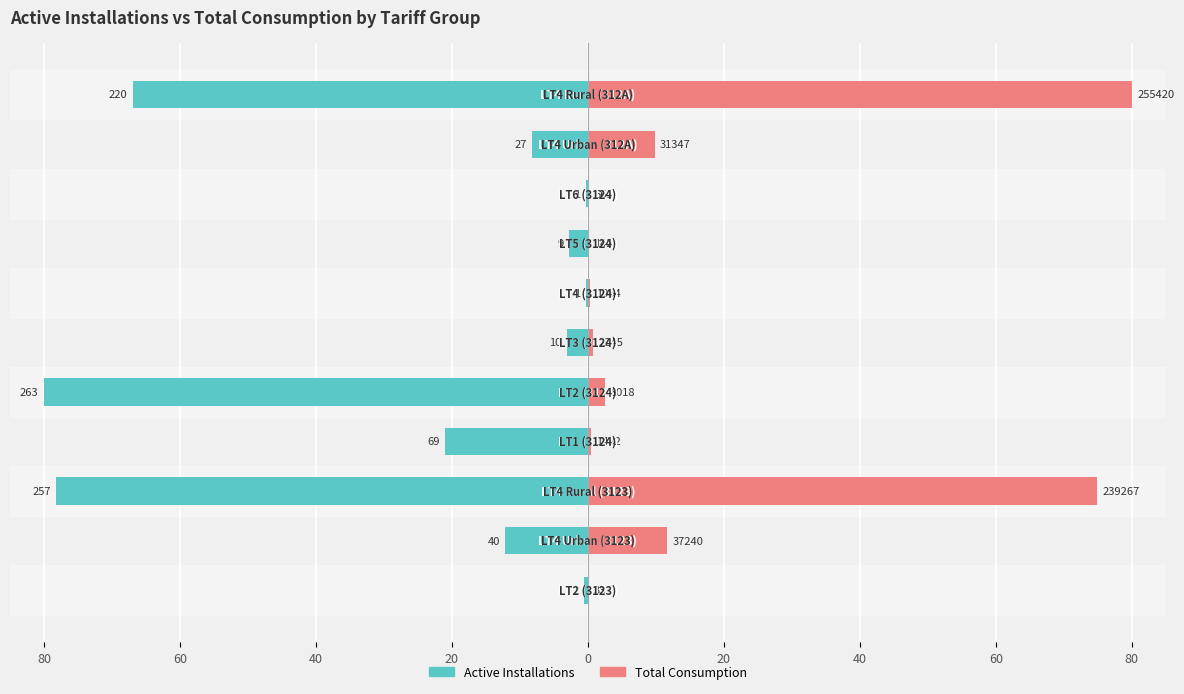

What is the label of the 10th bar from the left?

9